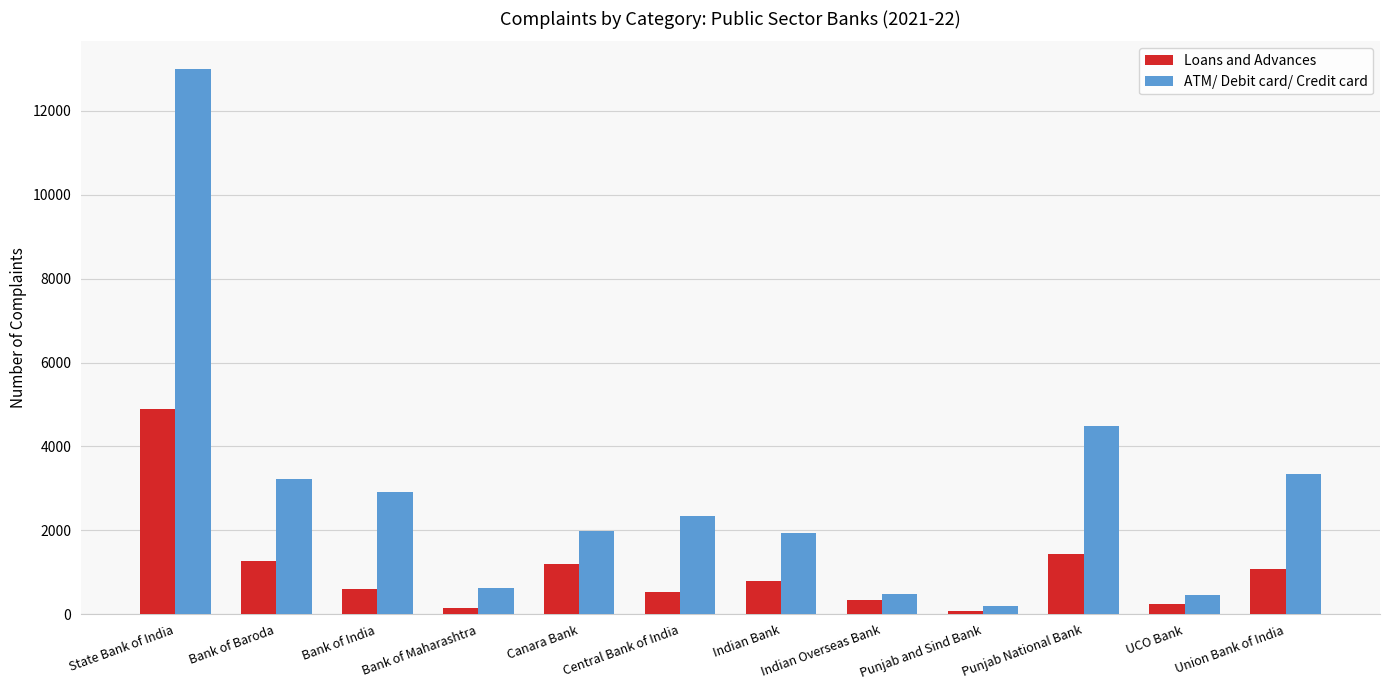

What position from the left is Canara Bank?

5